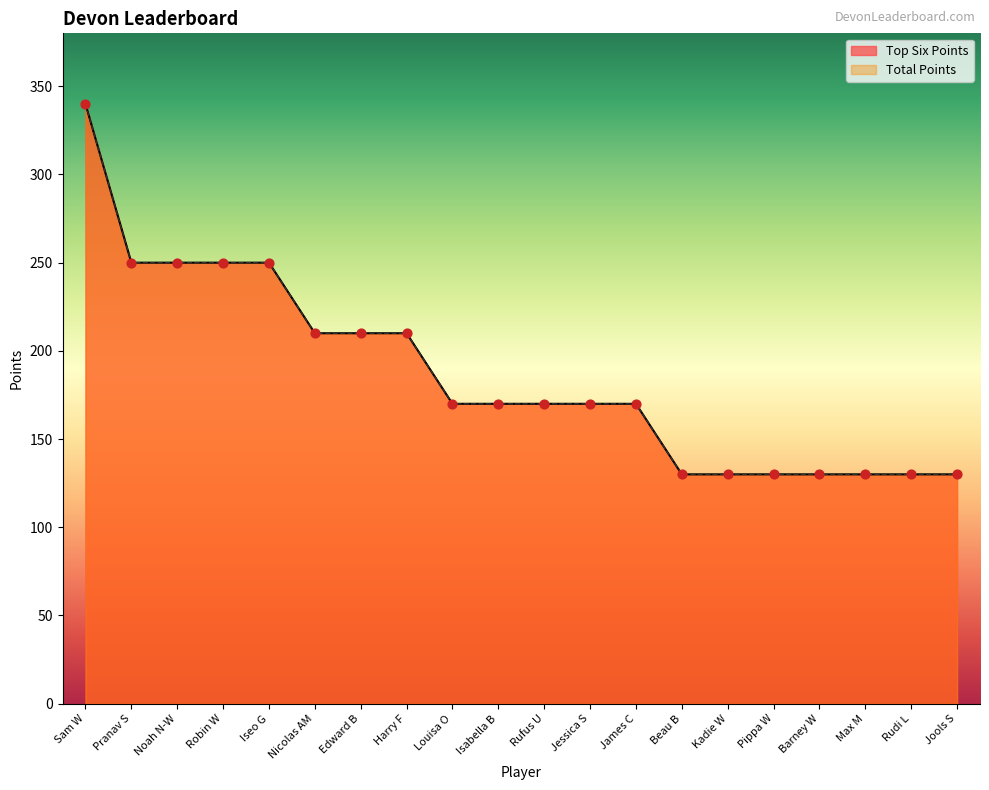

What is the total value across all series at Edward B?

420